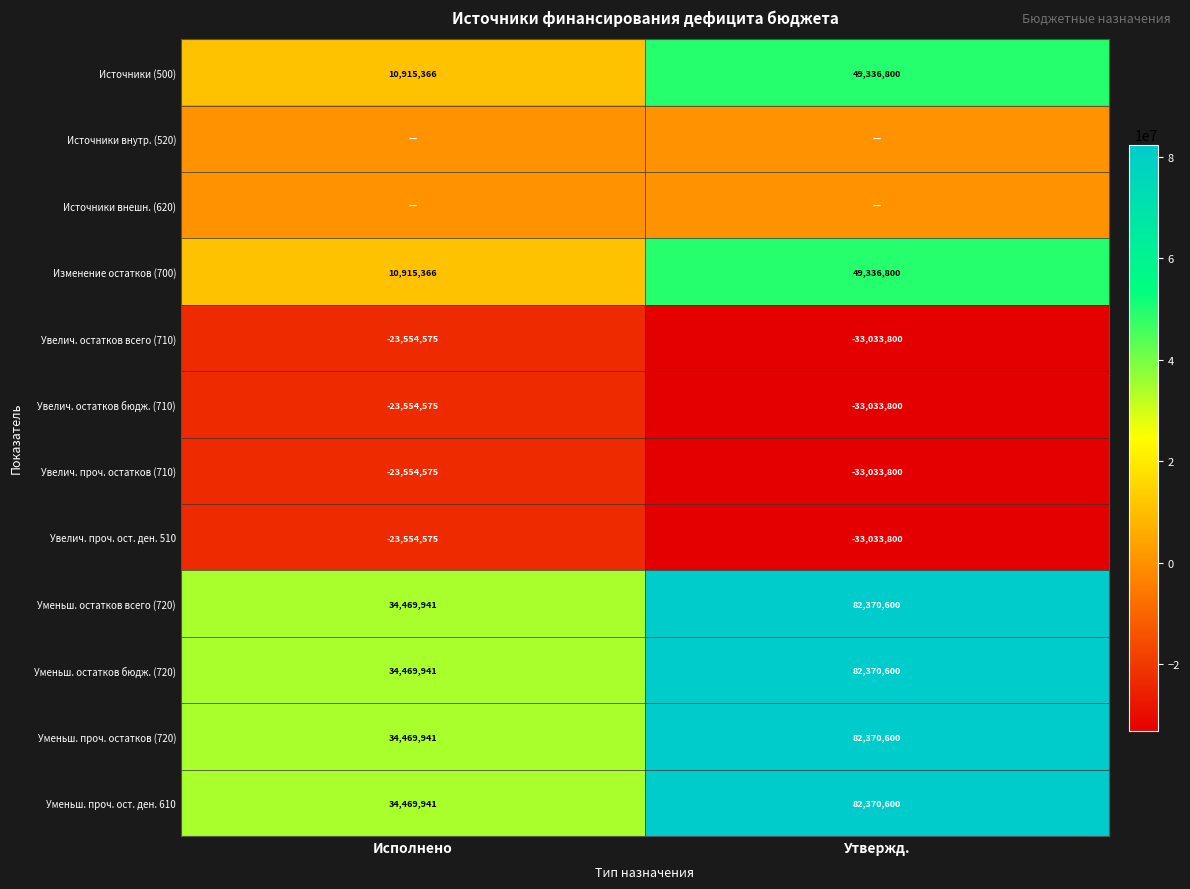

What is the sum of the Уменьш. проч. остатков (720) values at Утвержд. and Исполнено?

116840541